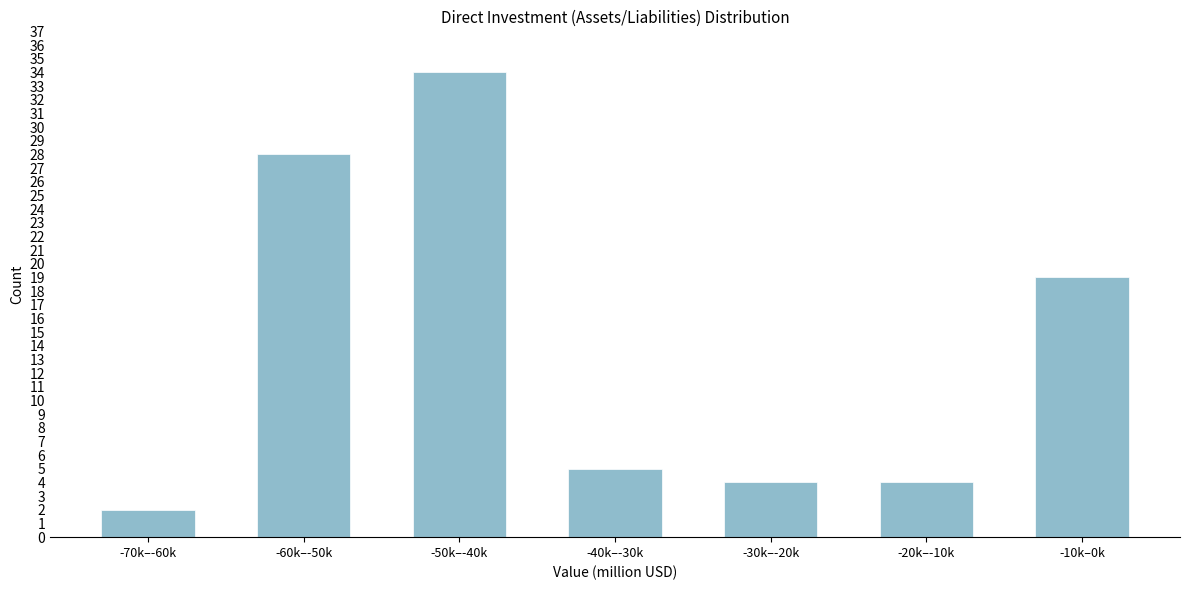

Reading right to left, extract all data points from this chart.

19	4	4	5	34	28	2